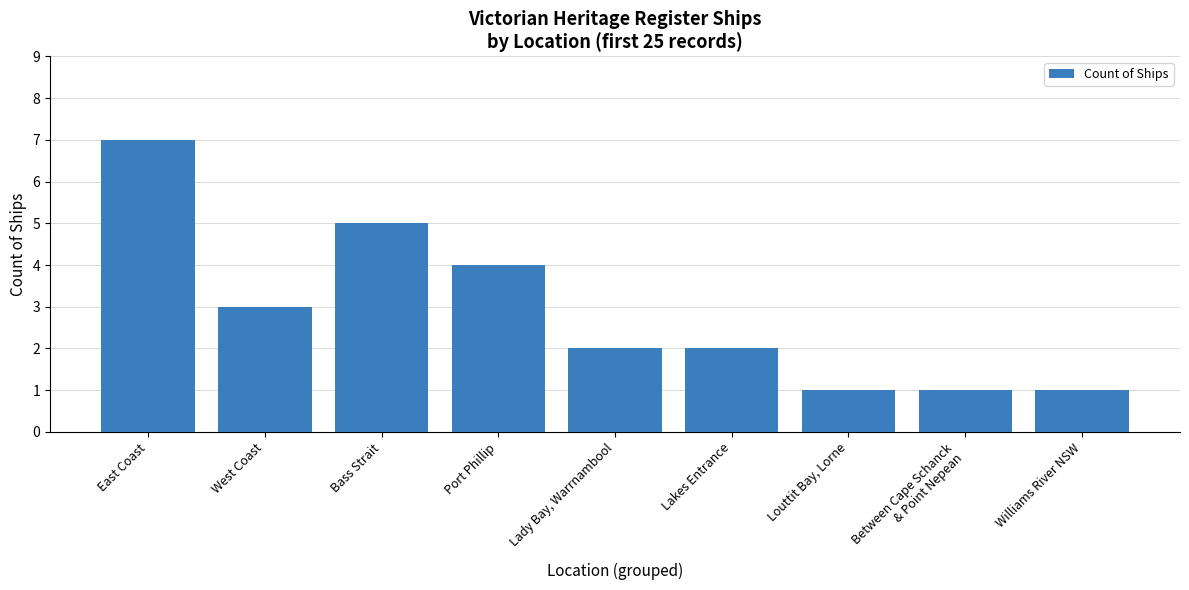

Reading right to left, list all the values displayed in this chart.

Williams River NSW=1	Between Cape Schanck
& Point Nepean=1	Louttit Bay, Lorne=1	Lakes Entrance=2	Lady Bay, Warrnambool=2	Port Phillip=4	Bass Strait=5	West Coast=3	East Coast=7